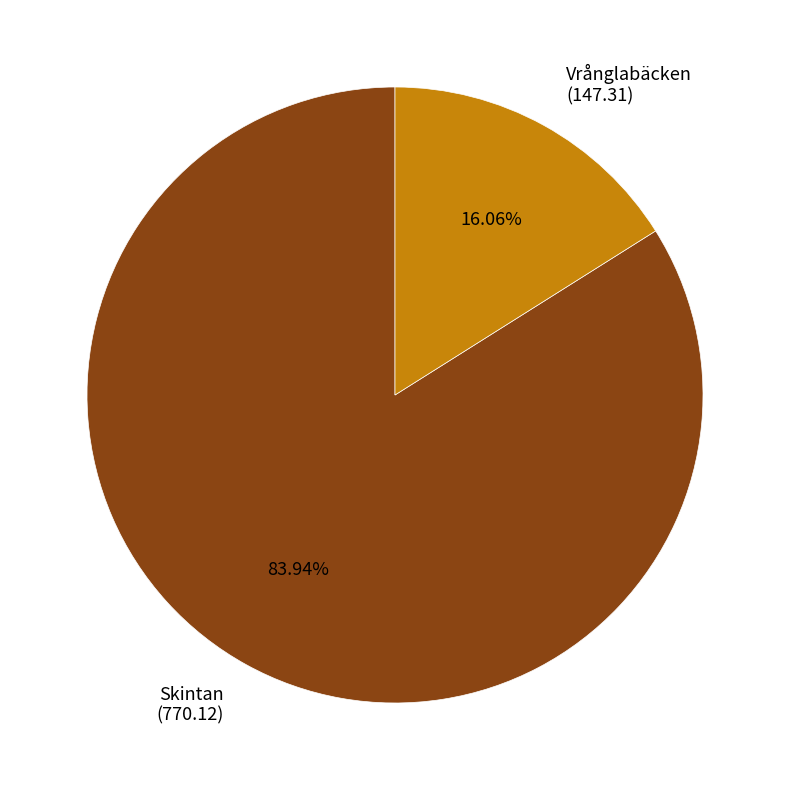

To the nearest percent, what is the average slice percentage?

50%